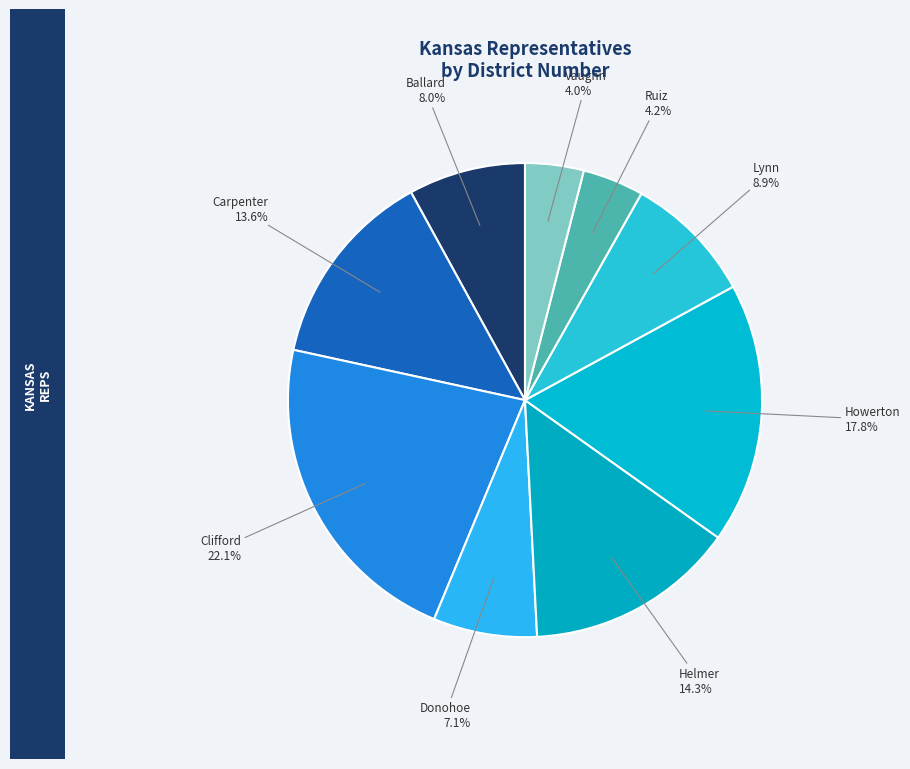

To the nearest percent, what is the difference between the Helmer and Clifford slice percentages?

8%